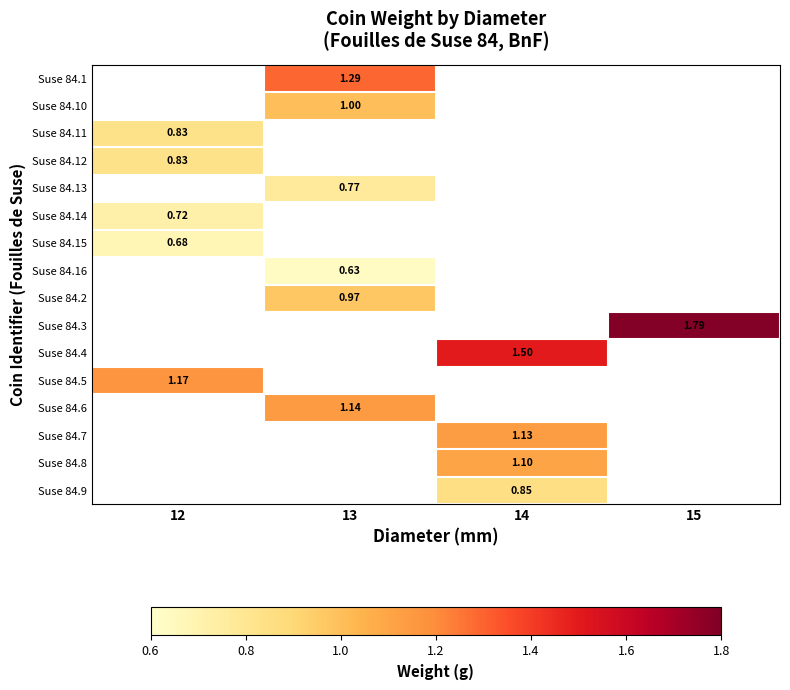

Which category has the lowest value across all series?

13